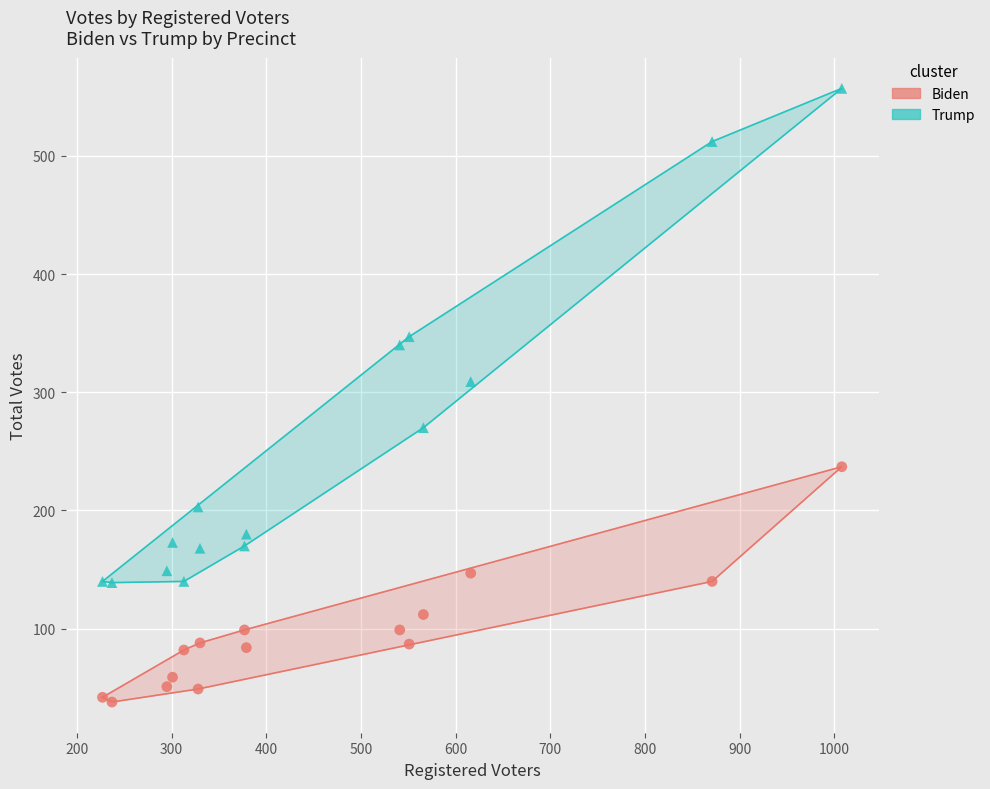

Across all series, what Y value is closest to 297?

309